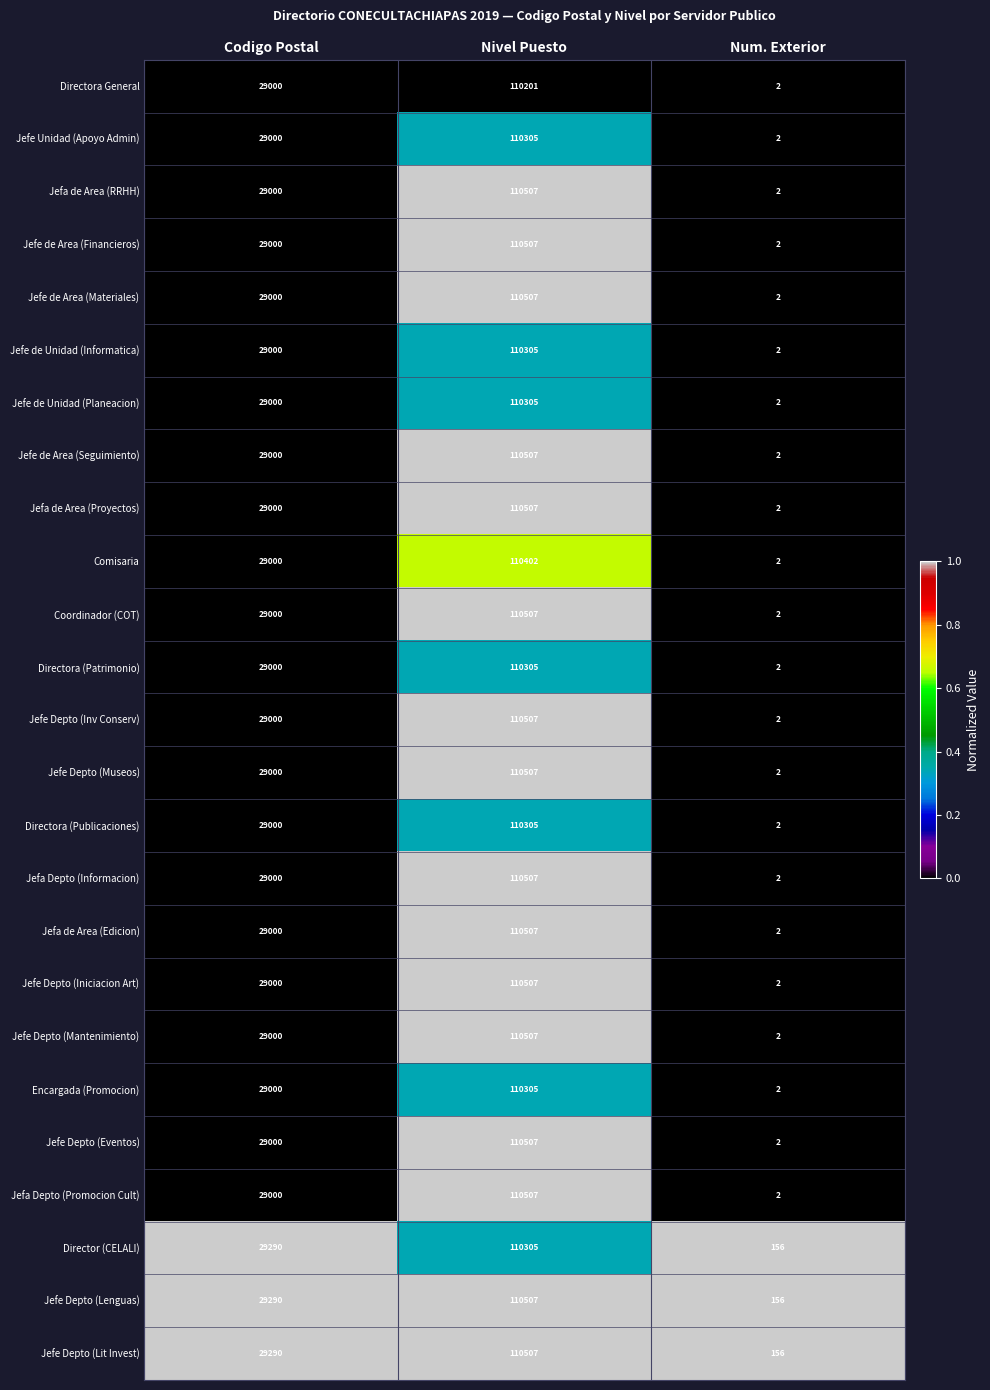

Count the number of categories in the chart.

3